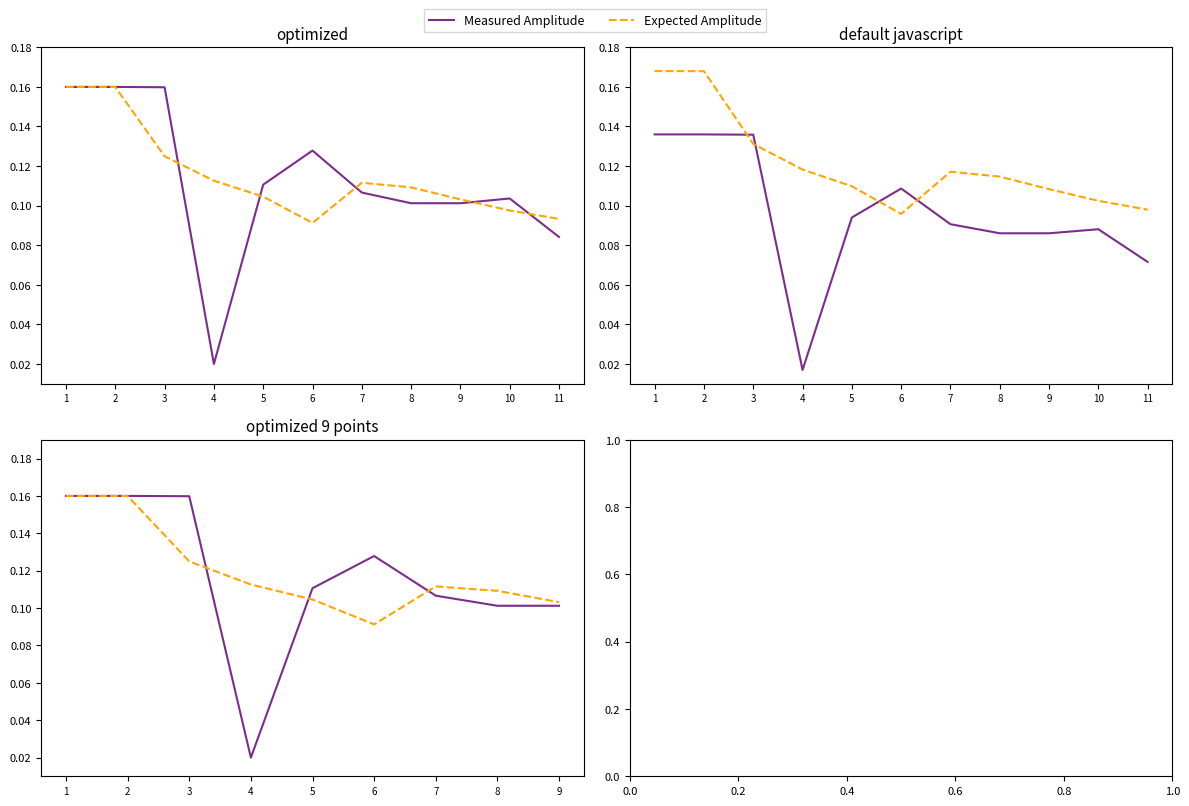

What is the sum of all Measured Amplitude values?

1.0